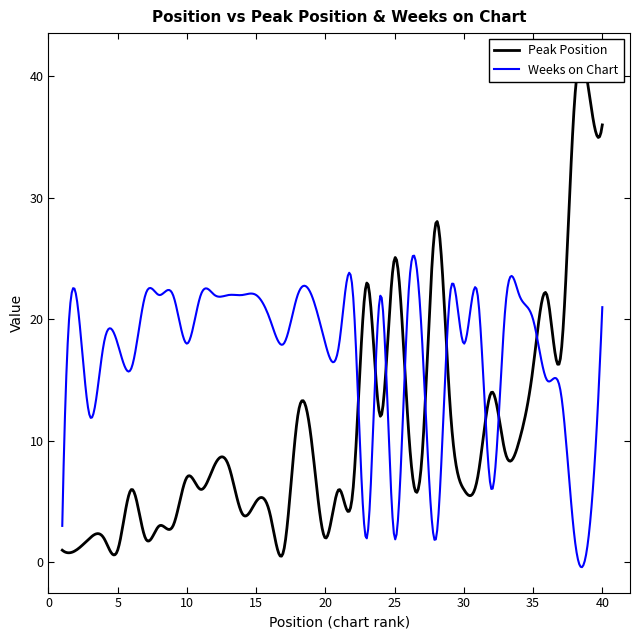

What is the total value across all series at 36?

37